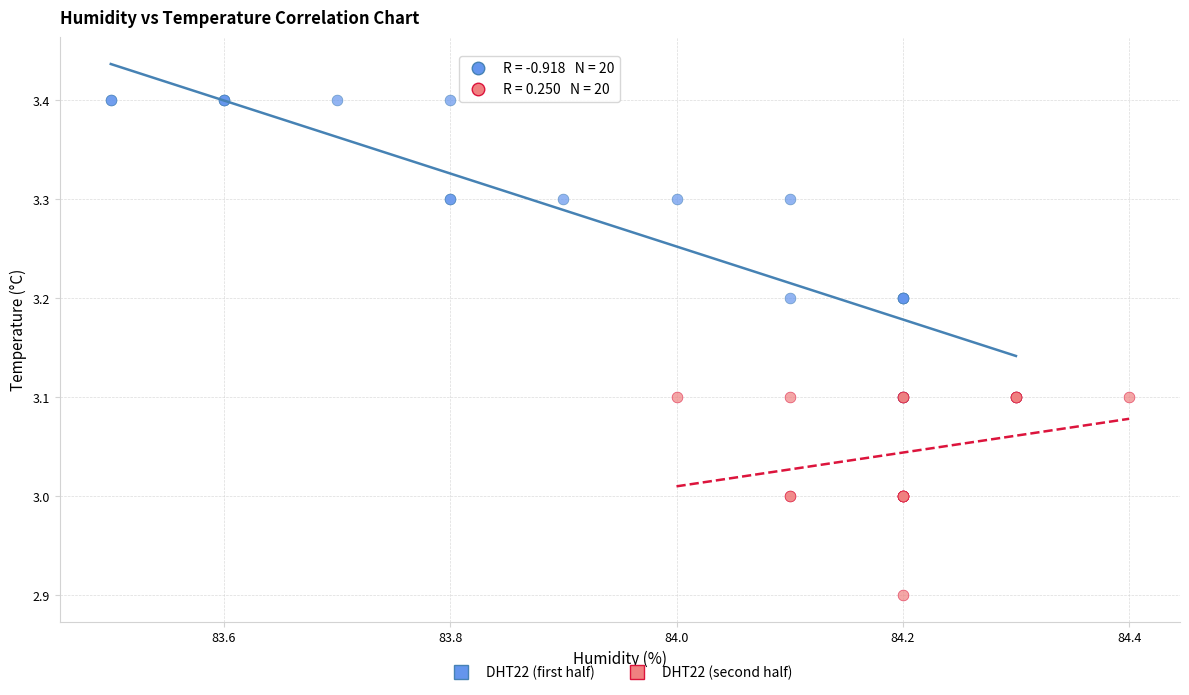

Which series contains the highest Y value?

DHT22 (first half)